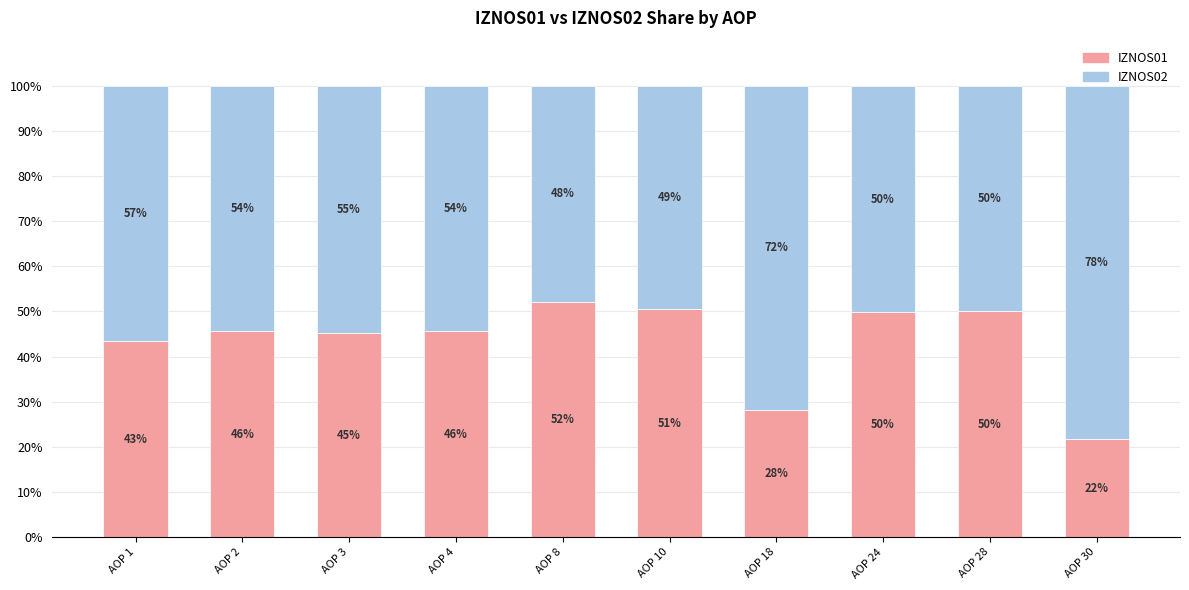

What are all the series names shown in the legend?

IZNOS01, IZNOS02